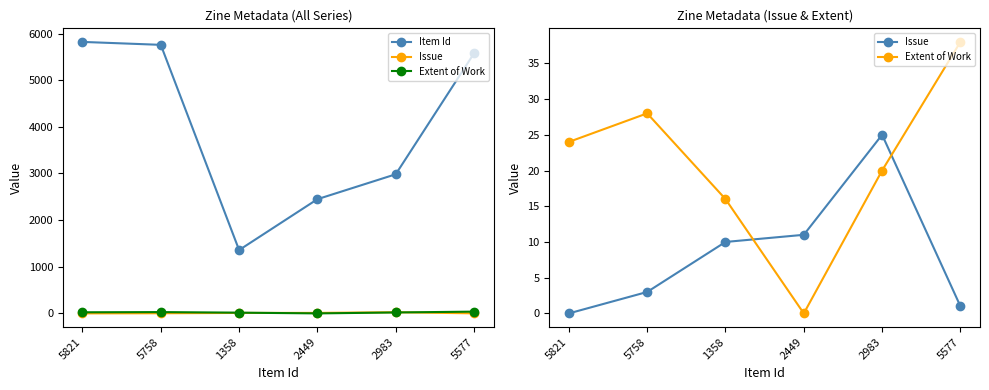

What are all the series names shown in the legend?

Item Id, Issue, Extent of Work